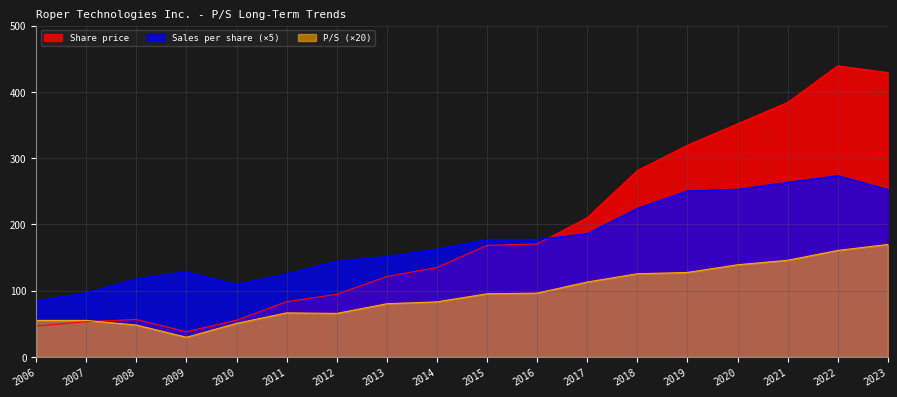

At which category is the sum across all series the highest?

2022